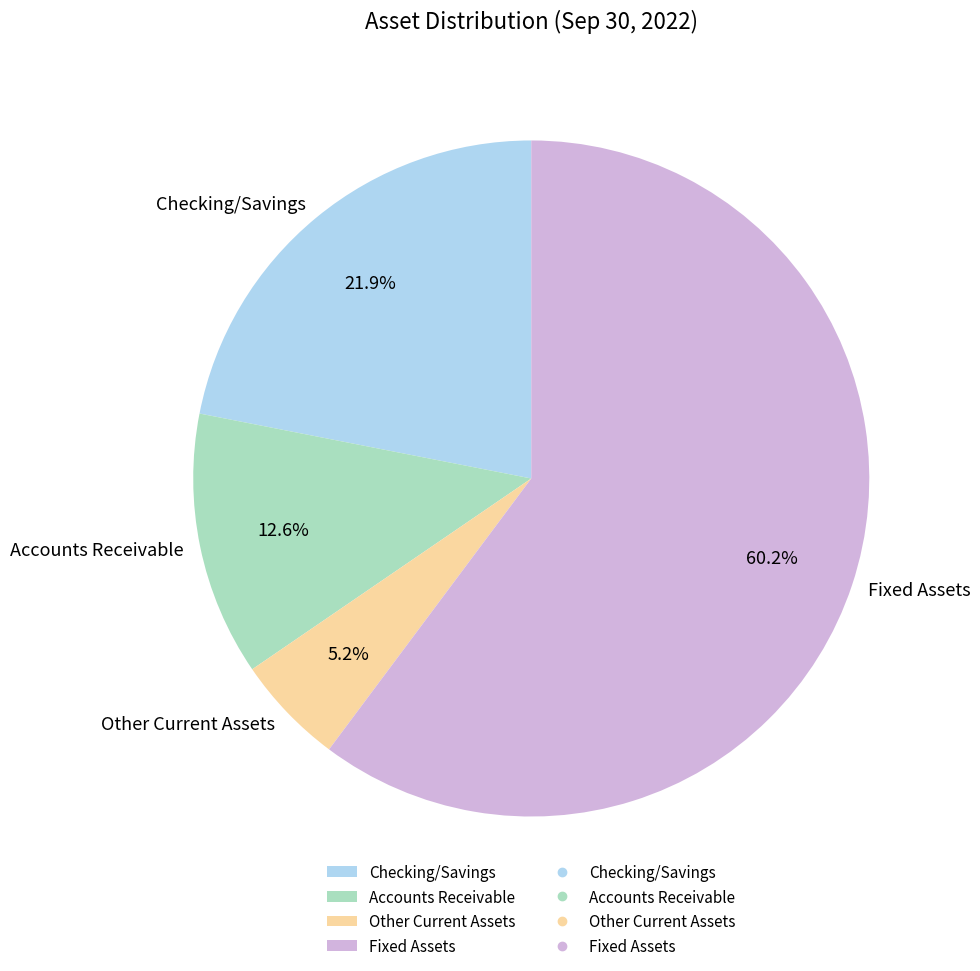

To the nearest percent, what percentage of the pie is Accounts Receivable?

13%